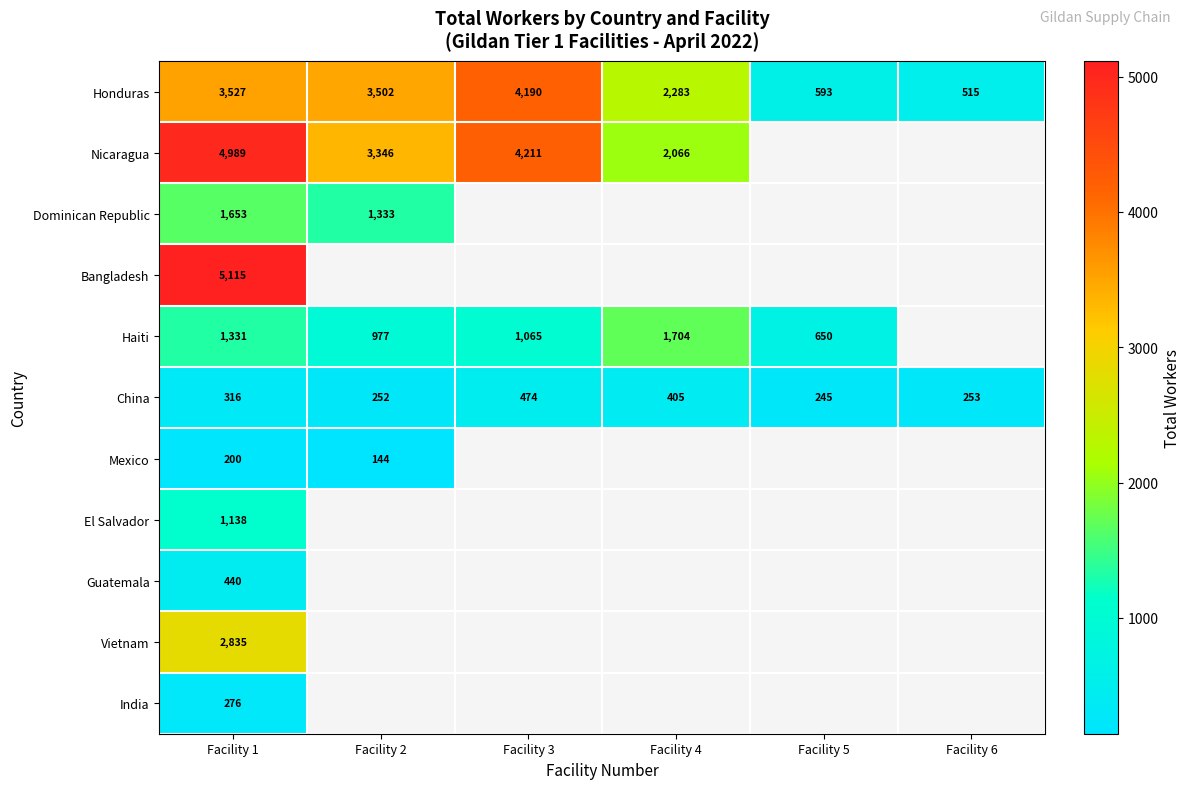

At which label is China closest to 359?

Facility 1